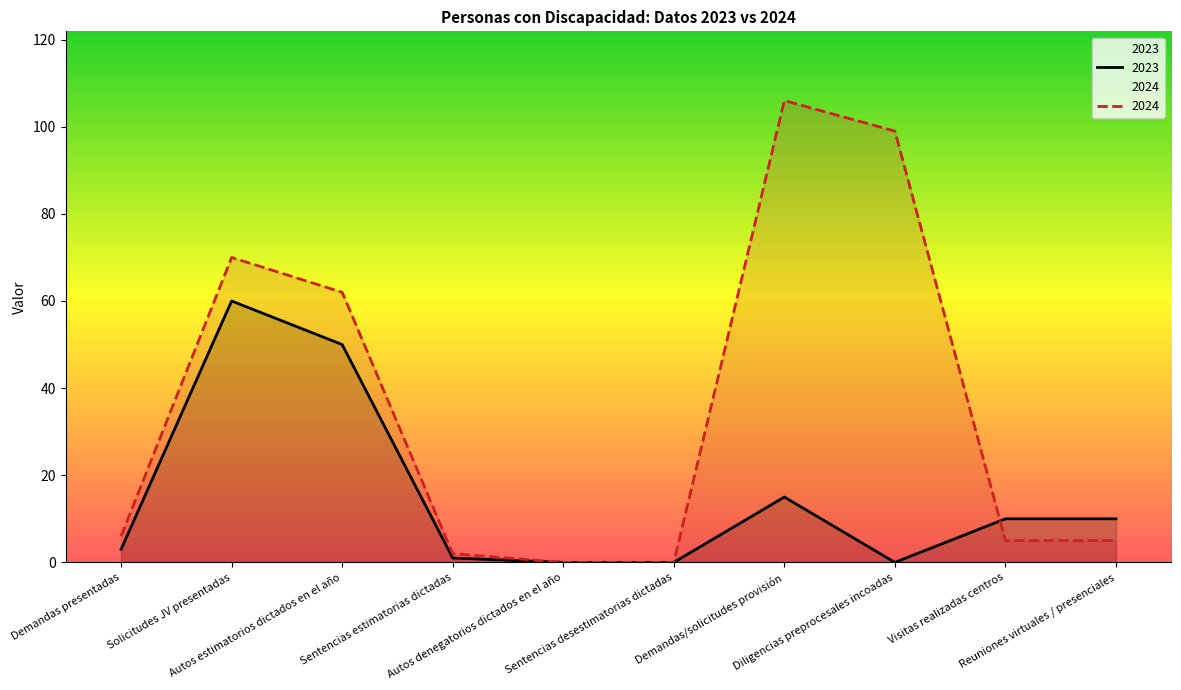

What position from the right is Visitas realizadas centros?

2